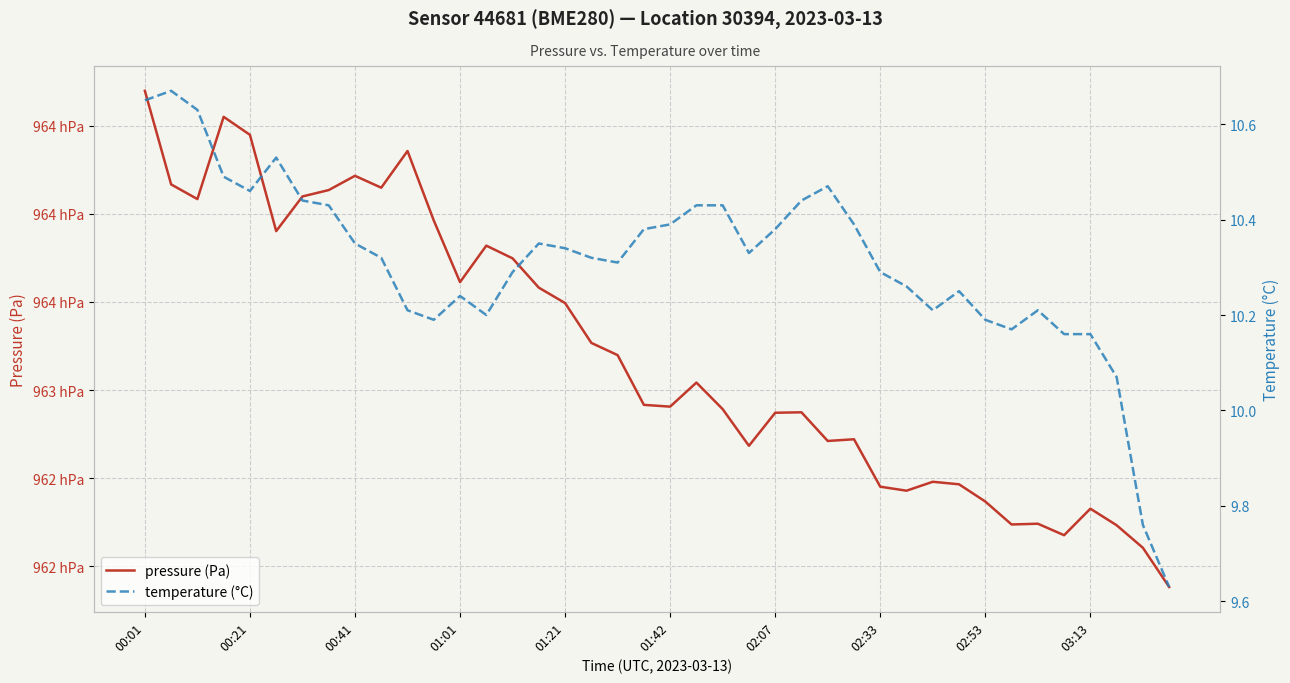

The pressure (Pa) series shows 27591.8 at 00:41. True or false?

False